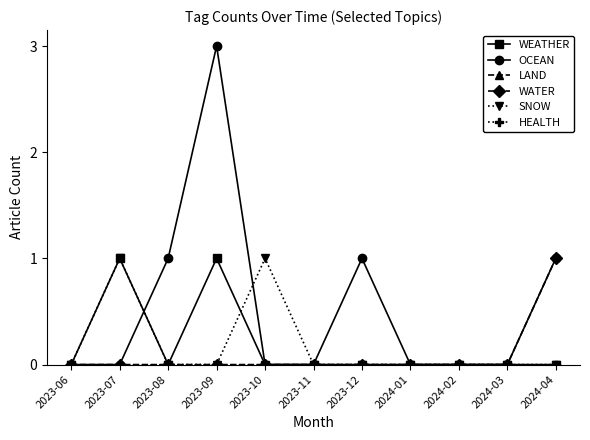

Reading left to right, extract all data points from this chart.

WEATHER: 0	1	0	1	0	0	0	0	0	0	0
OCEAN: 0	0	1	3	0	0	1	0	0	0	1
LAND: 0	0	0	0	0	0	0	0	0	0	0
WATER: 0	0	0	0	0	0	0	0	0	0	1
SNOW: 0	1	0	0	1	0	0	0	0	0	0
HEALTH: 0	0	0	0	0	0	0	0	0	0	0